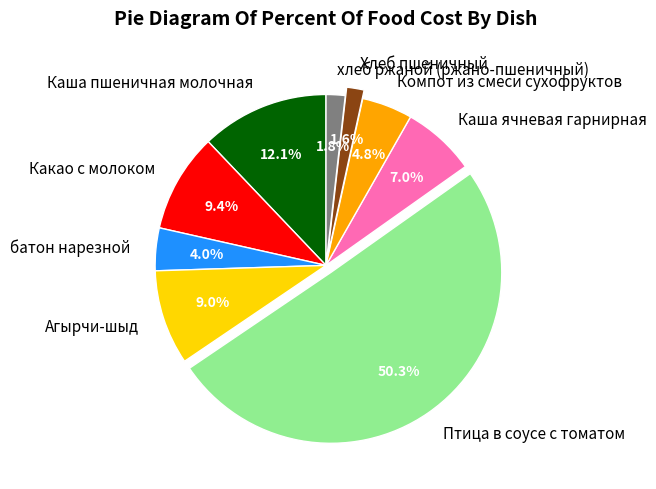

What percentage do Компот из смеси сухофруктов and Какао с молоком together represent?

14.2%